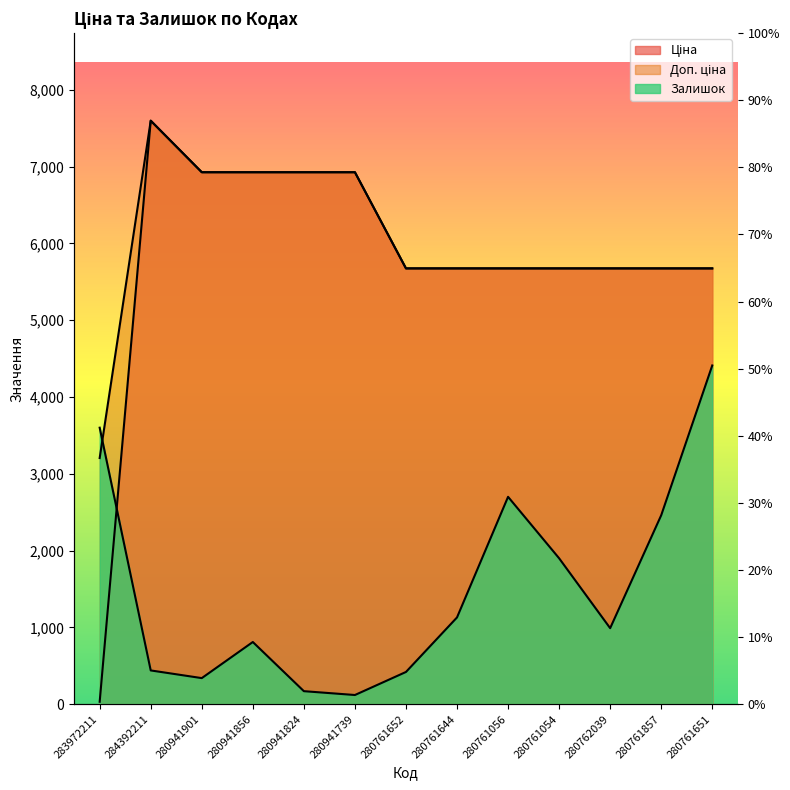

What is the value of the Доп. ціна point at the 11th from the left?

5673.8